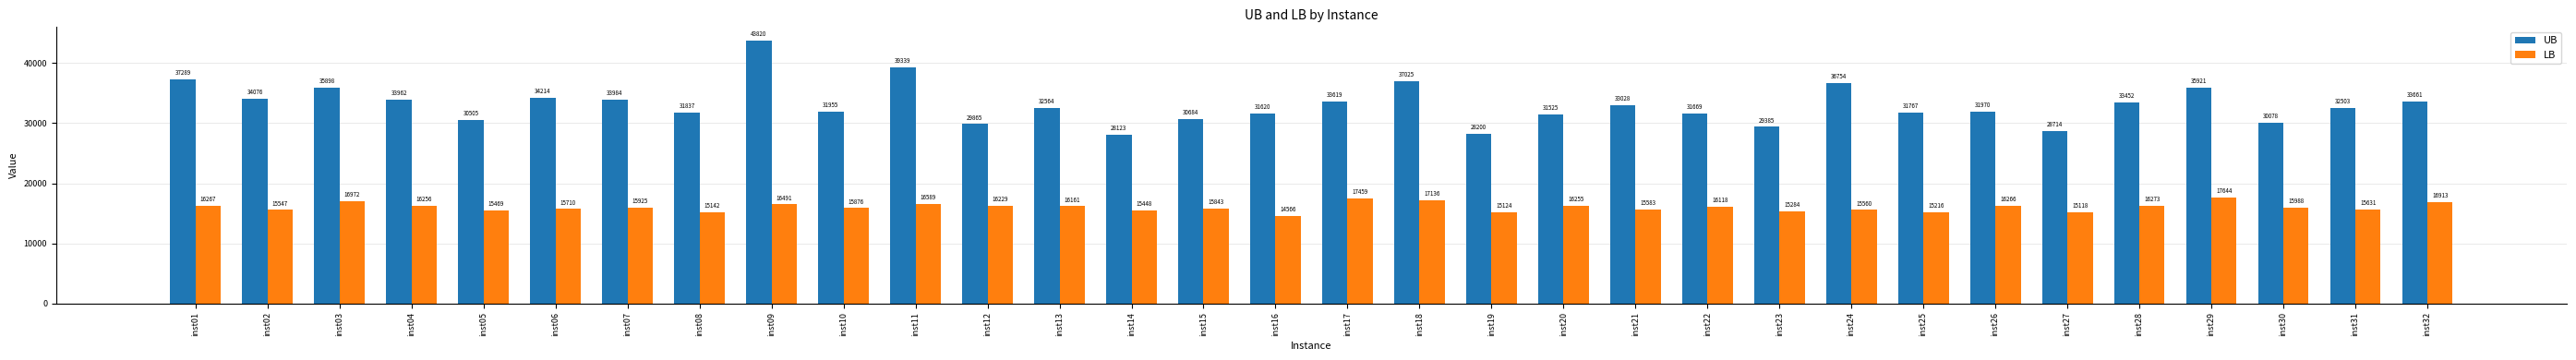

What are all the series names shown in the legend?

UB, LB